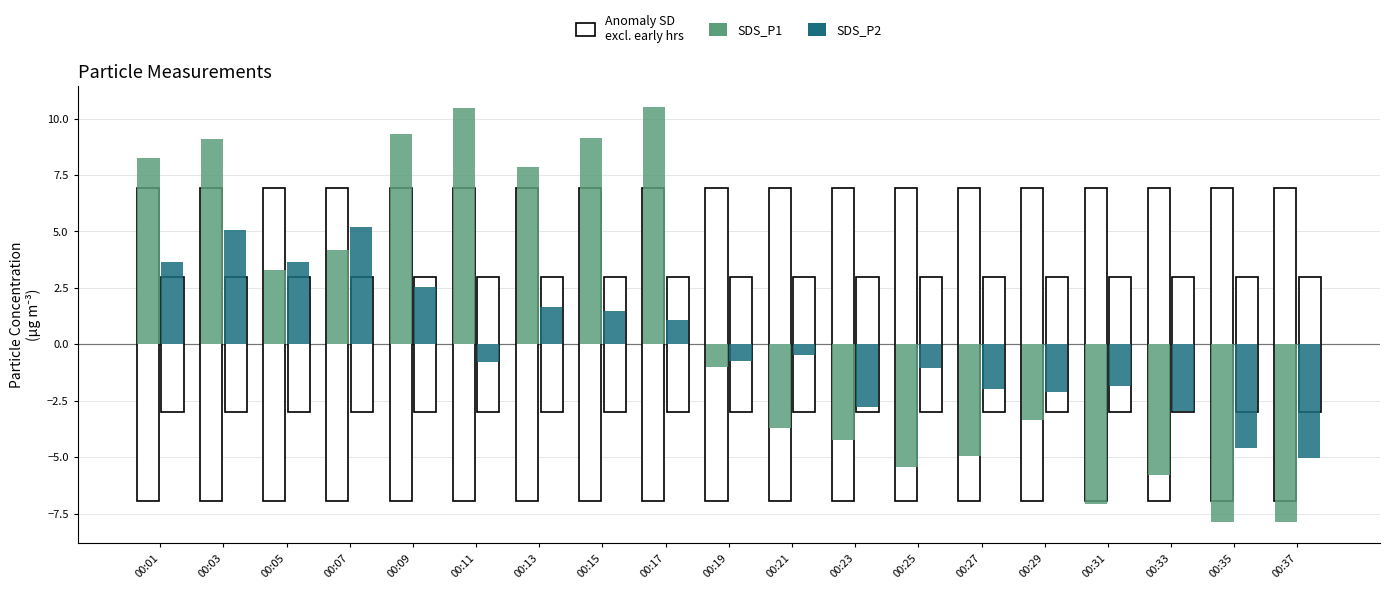

List the series in order of their peak value, highest first.

SDS_P1, SDS_P2